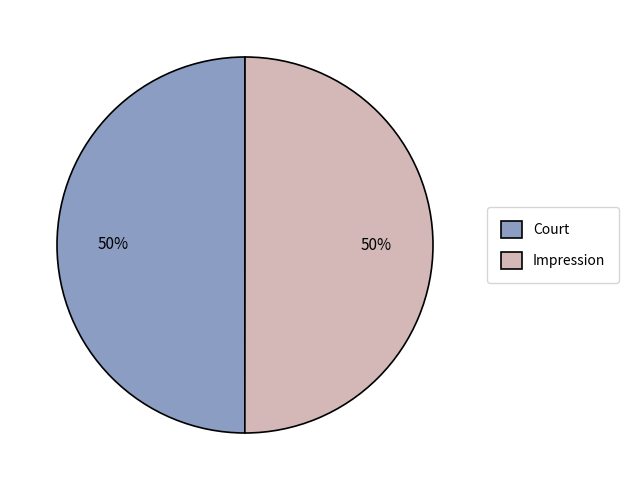

Combined, do Impression and Court account for over 50%?

Yes